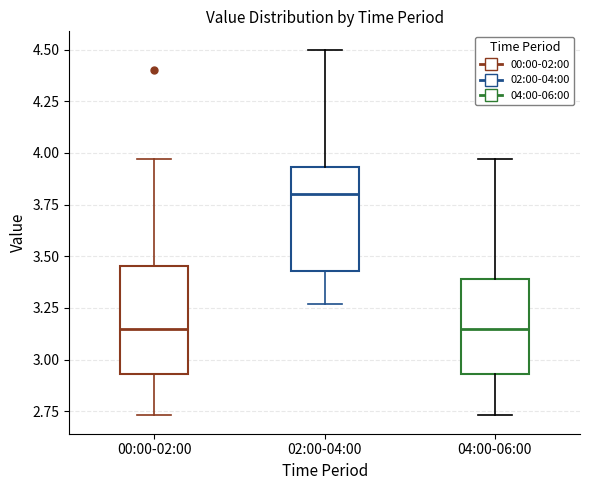

Reading left to right, transcribe this box plot: for each box, give where its median line is, the range the box spans, and where its two whiskers end, as read against the y-axis. The values are not printed on the chart, so give them approximately, as read against the axis.

00:00-02:00: median 3.15, box 2.95 to 3.45, whiskers 2.75 to 3.95
02:00-04:00: median 3.80, box 3.45 to 3.95, whiskers 3.25 to 4.50
04:00-06:00: median 3.15, box 2.95 to 3.40, whiskers 2.75 to 3.95